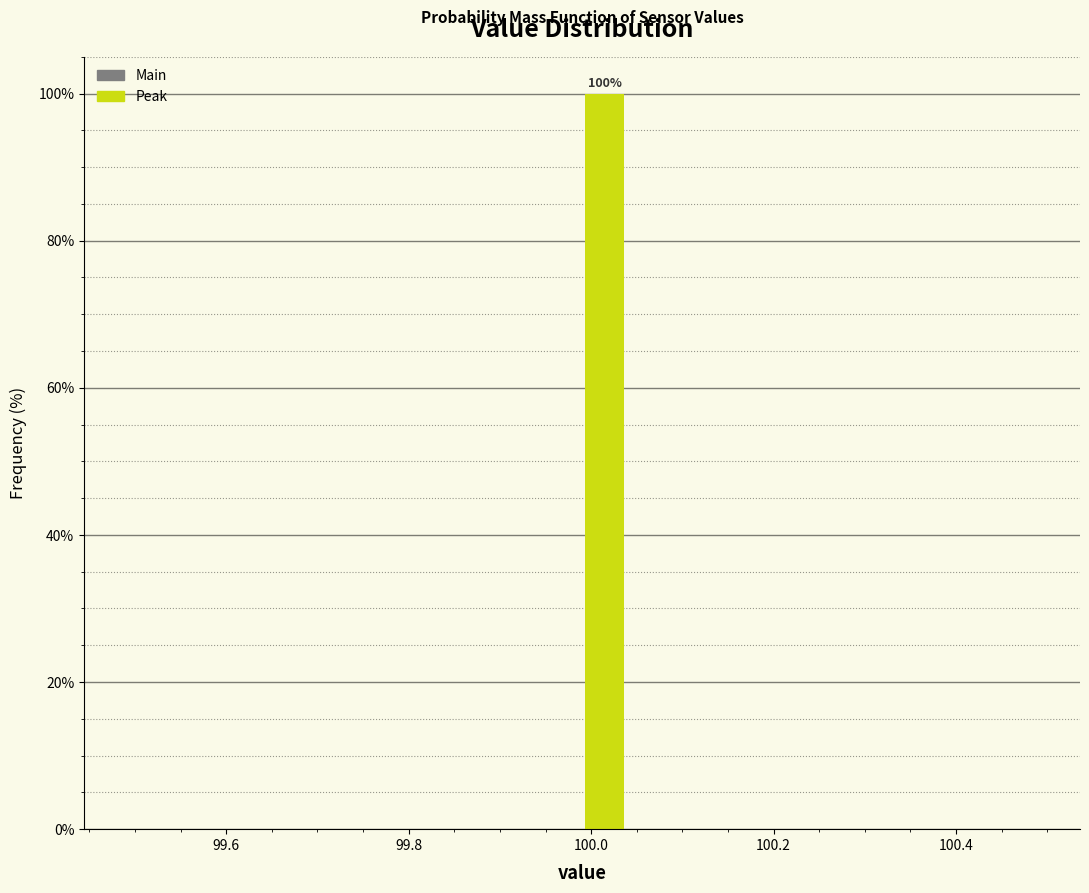

Around what value on the x-axis is the tallest bar? Give the approximate position of its centre, as read against the axis.

100.02